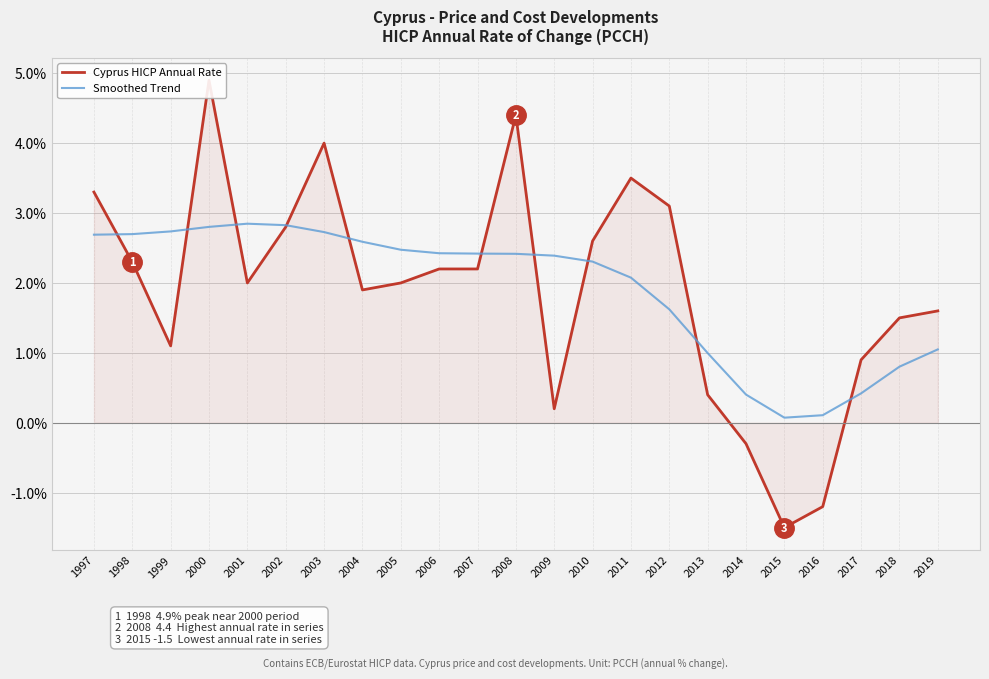

How many interior local peaks does the Cyprus HICP Annual Rate series have?

4